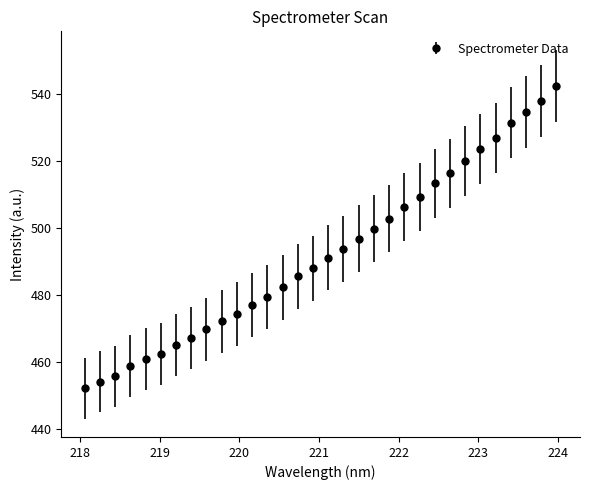

What is the value of the 26th point from the left?

520.1